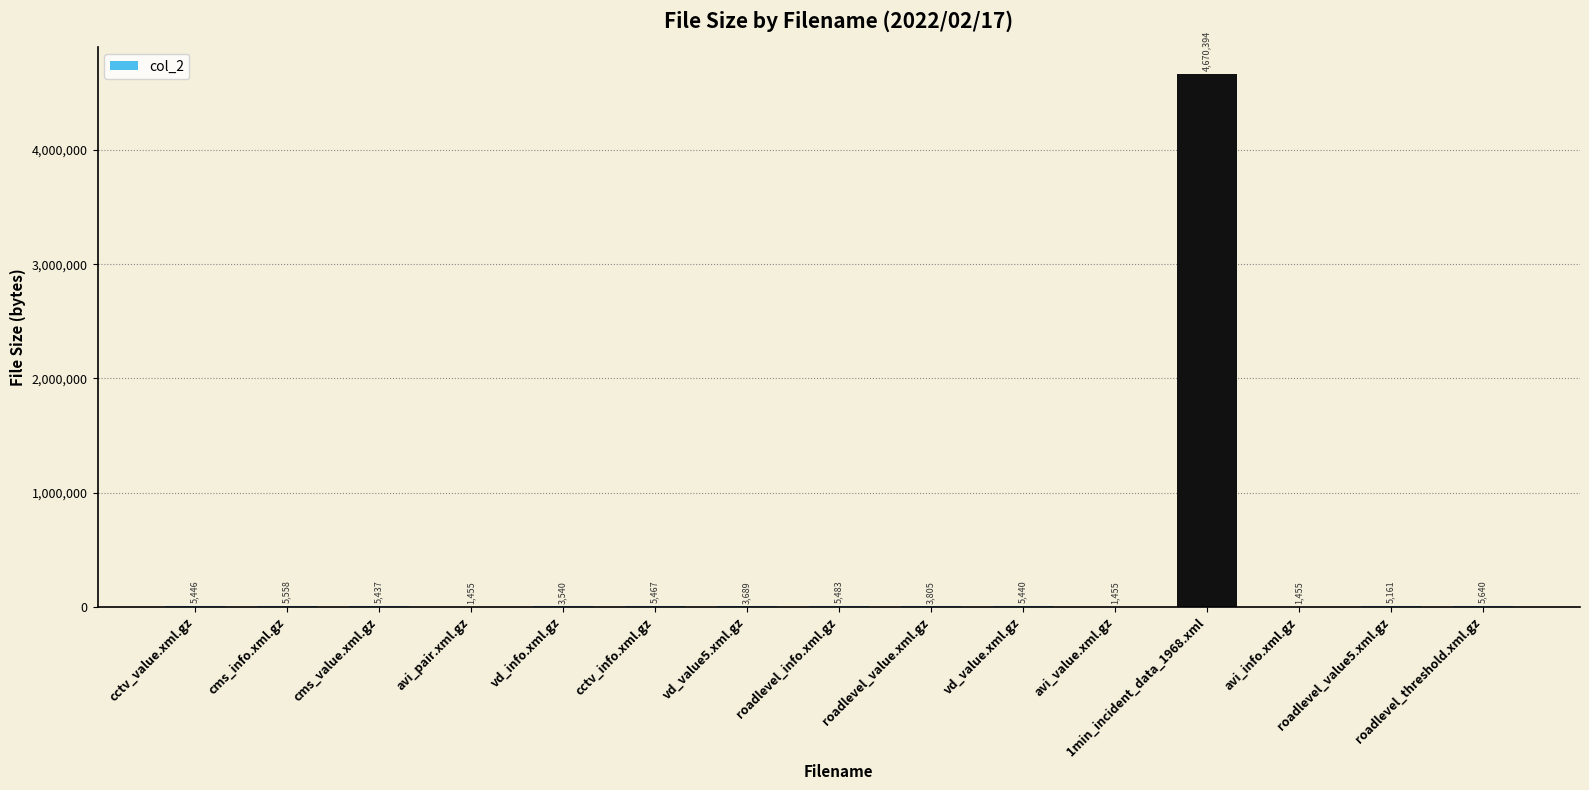

The value at roadlevel_threshold.xml.gz is 5640. True or false?

True